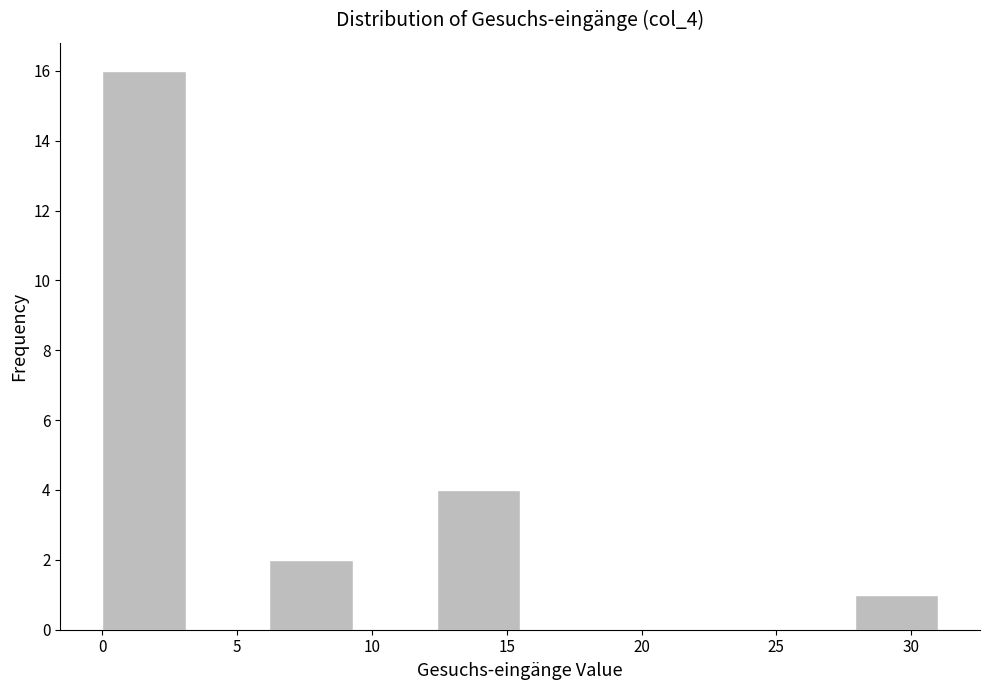

Over which range of the x-axis is the bar tallest?

0.0 to 3.1